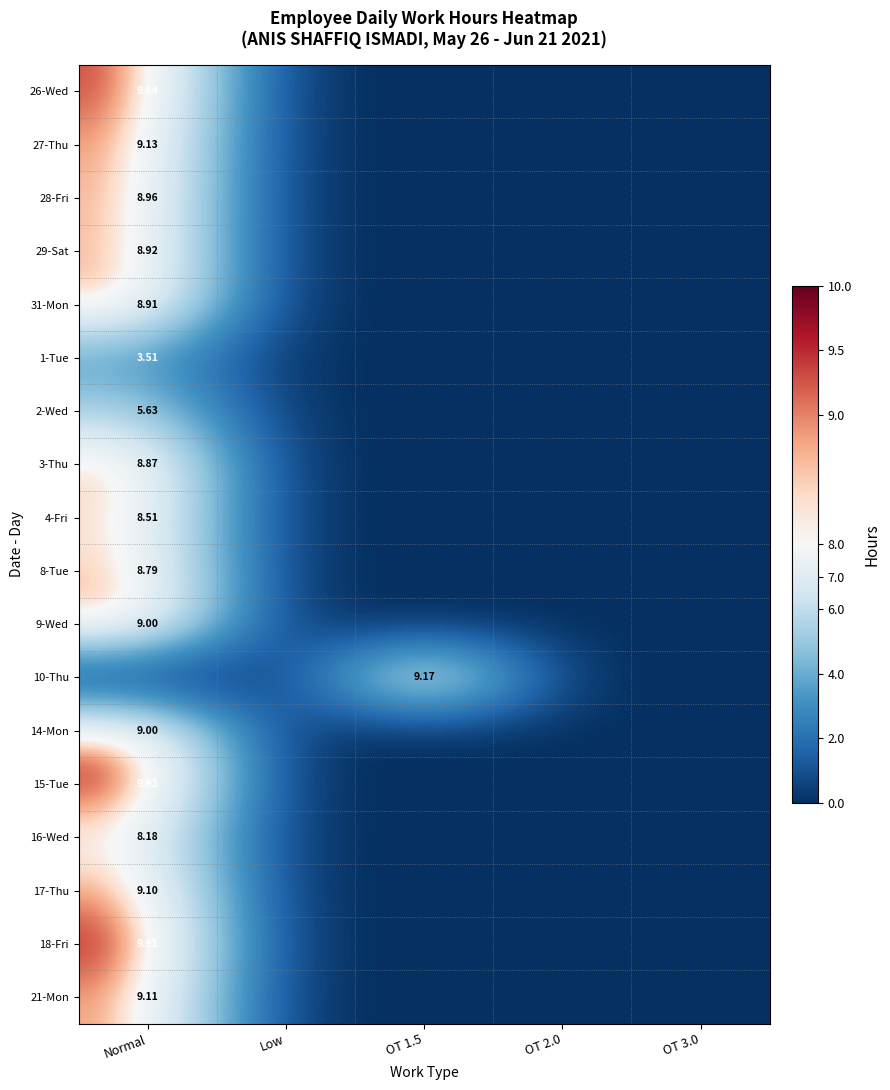

Is it true that 18-Fri equals 0.0 at OT 1.5?

True